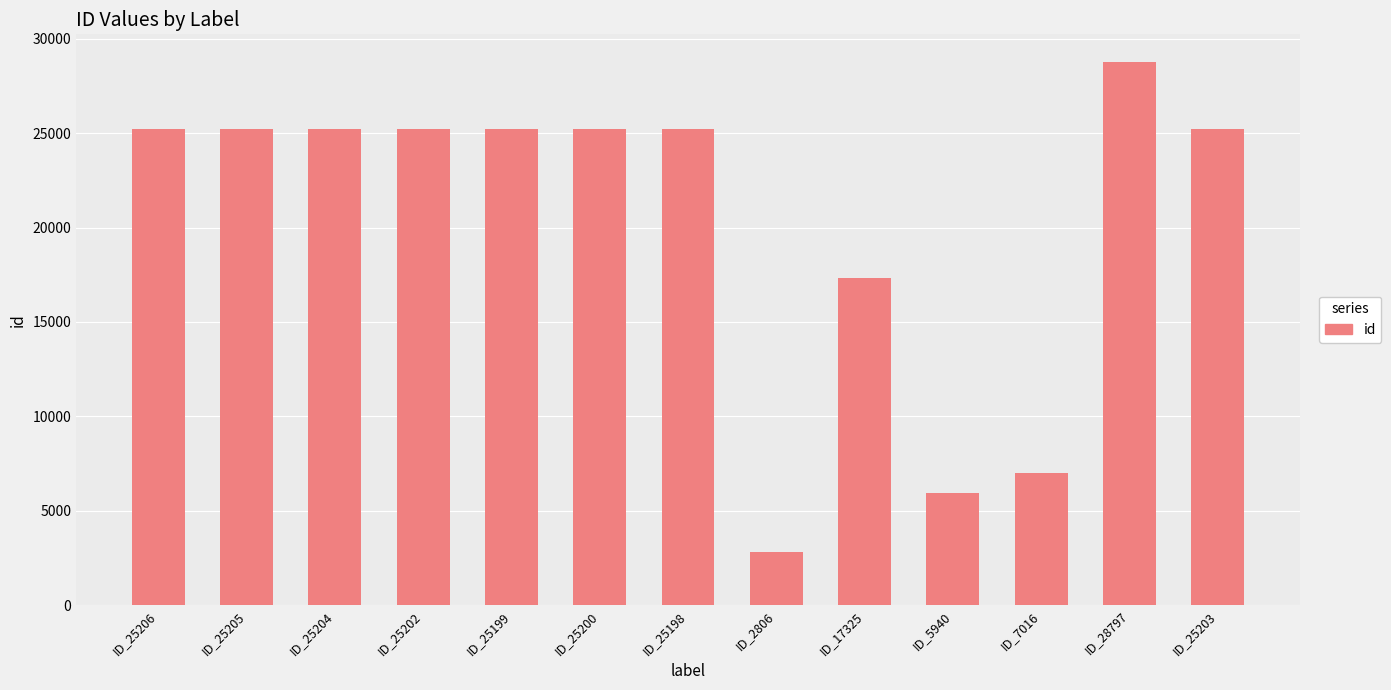

What is the change in value from ID_25202 to ID_17325?

-7877